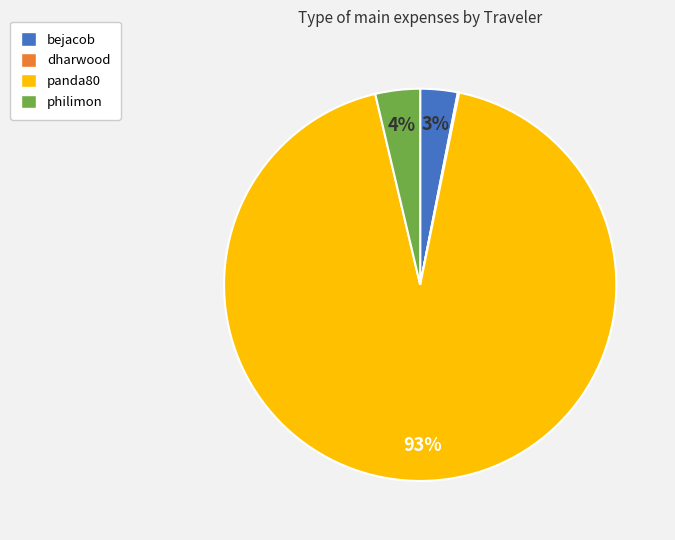

Combined, do bejacob and panda80 account for over 50%?

Yes